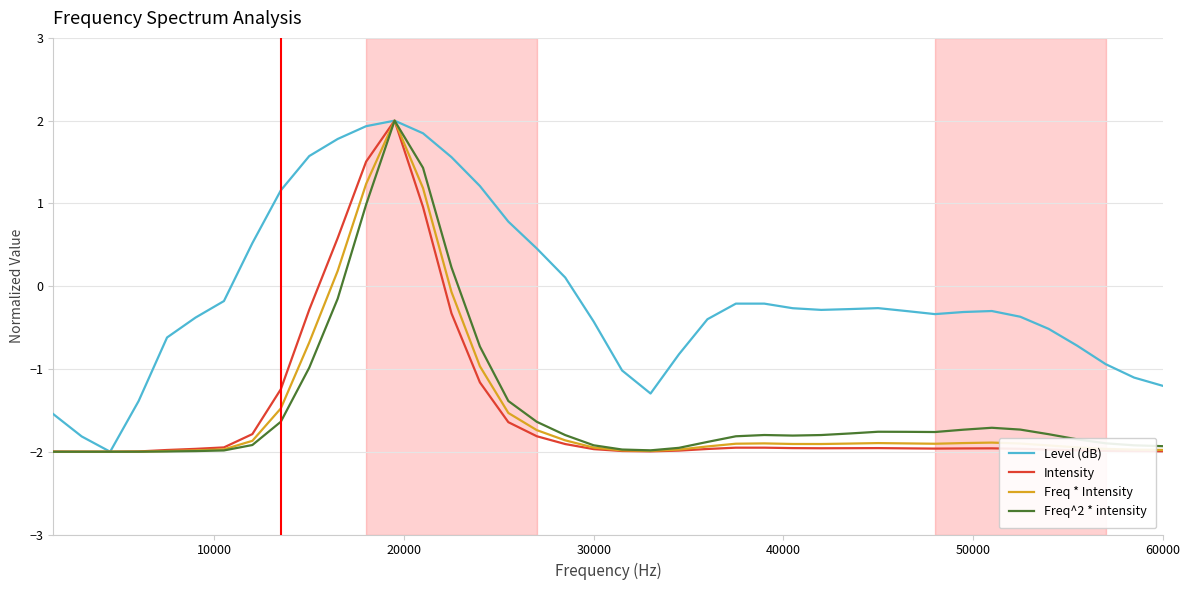

What is the smallest value displayed?

-2.0